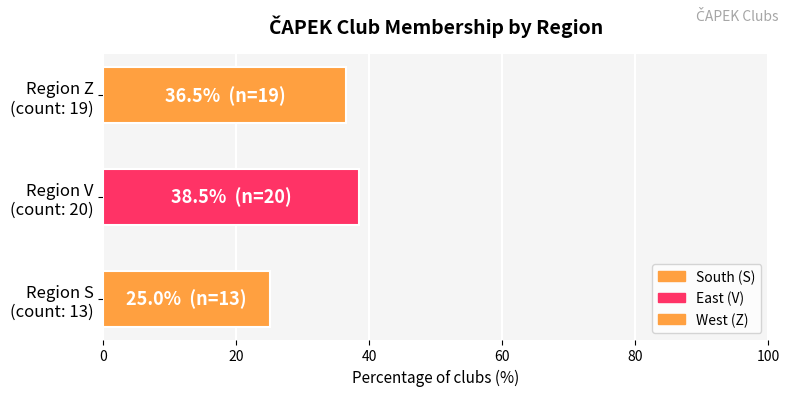

What is the greatest value displayed?

38.5